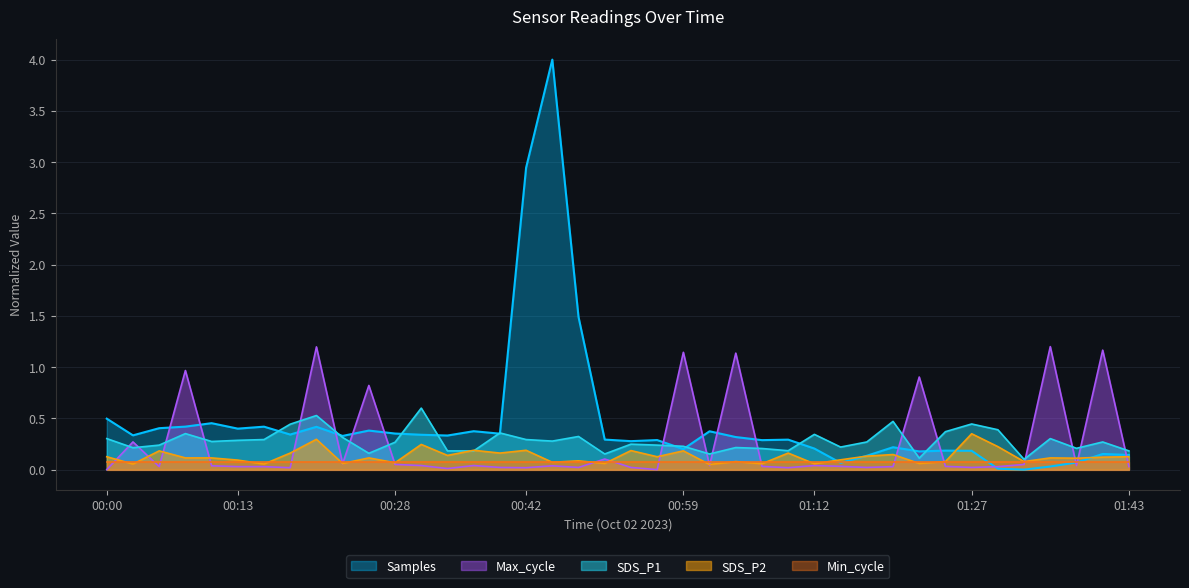

Which series has the widest spread of values?

Samples